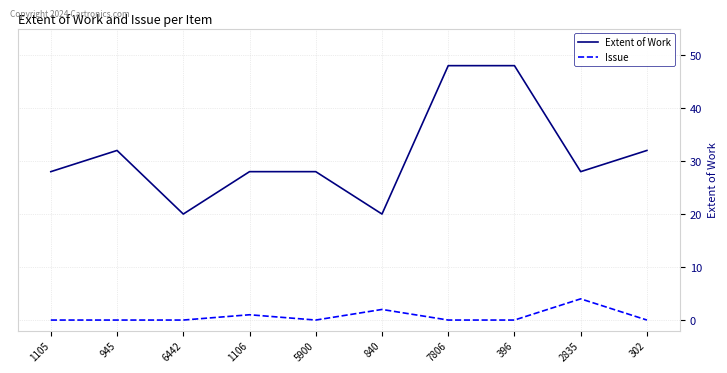

Which series has the largest total across all categories?

Extent of Work